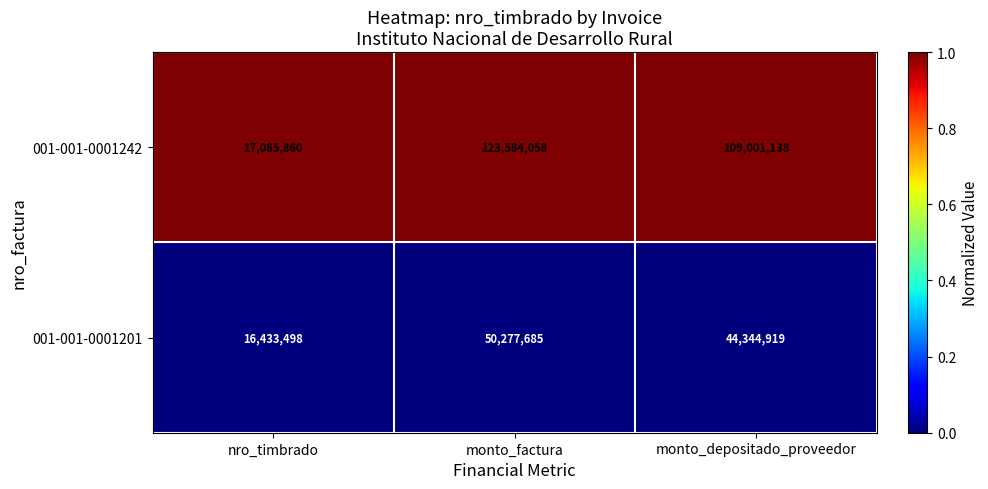

Rank the series at monto_factura from lowest to highest value.

001-001-0001201, 001-001-0001242